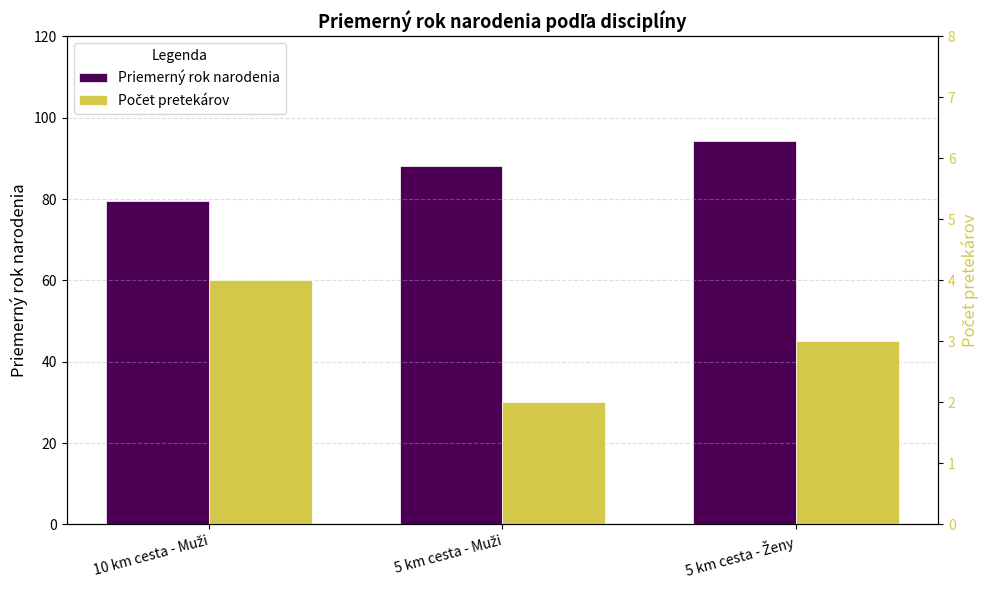

How many values in the Počet pretekárov series exceed 3?

1